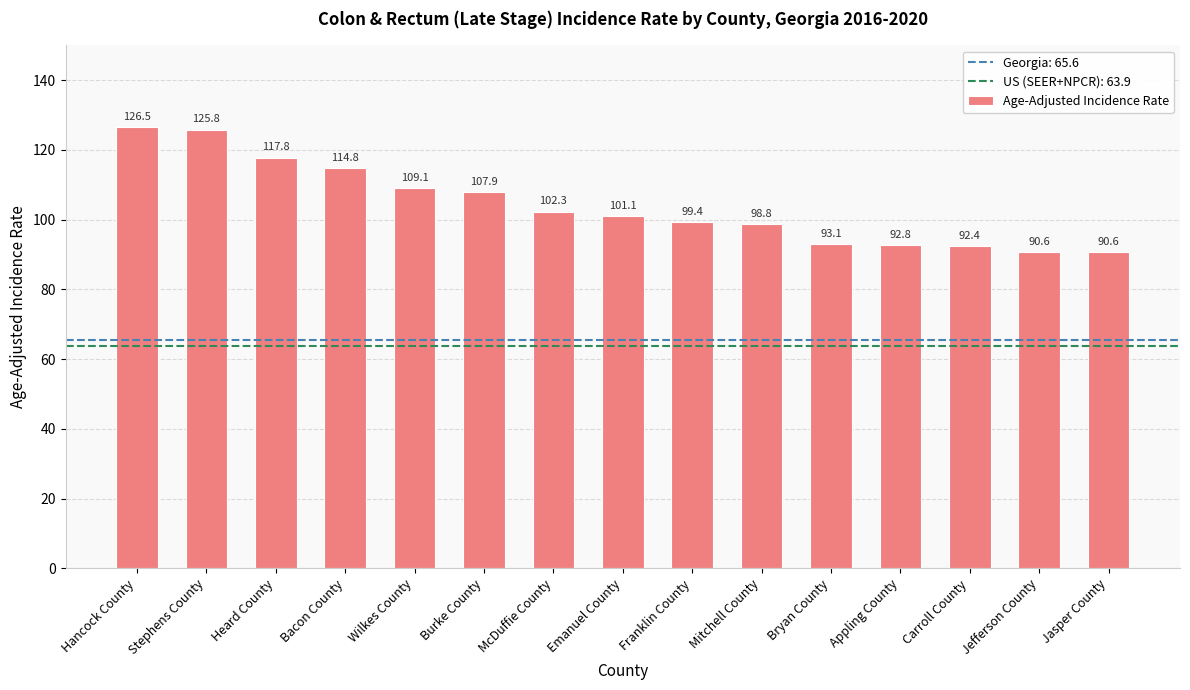

Between McDuffie County and Emanuel County, which is larger?

McDuffie County